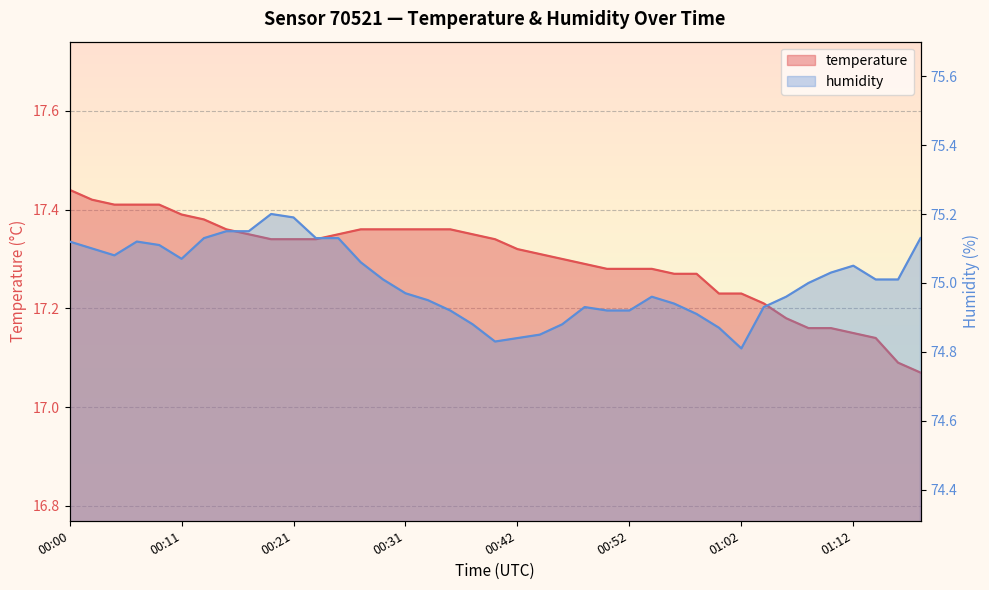

True or false: humidity and temperature cross at least once.

False